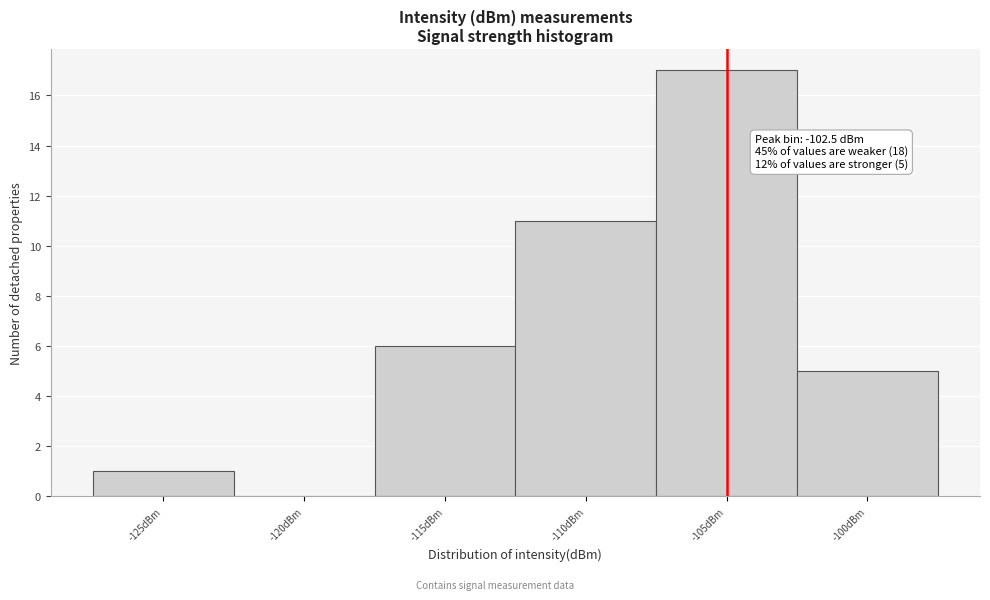

Reading left to right, list all the values displayed in this chart.

-125dBm=1	-120dBm=0	-115dBm=6	-110dBm=11	-105dBm=17	-100dBm=5